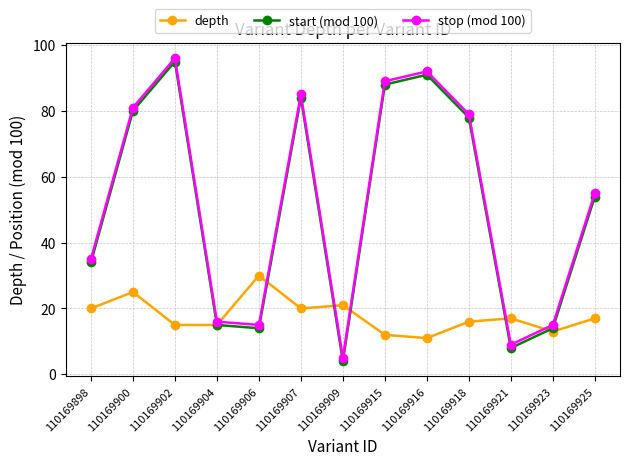

The start (mod 100) series shows 4 at 110169921. True or false?

False